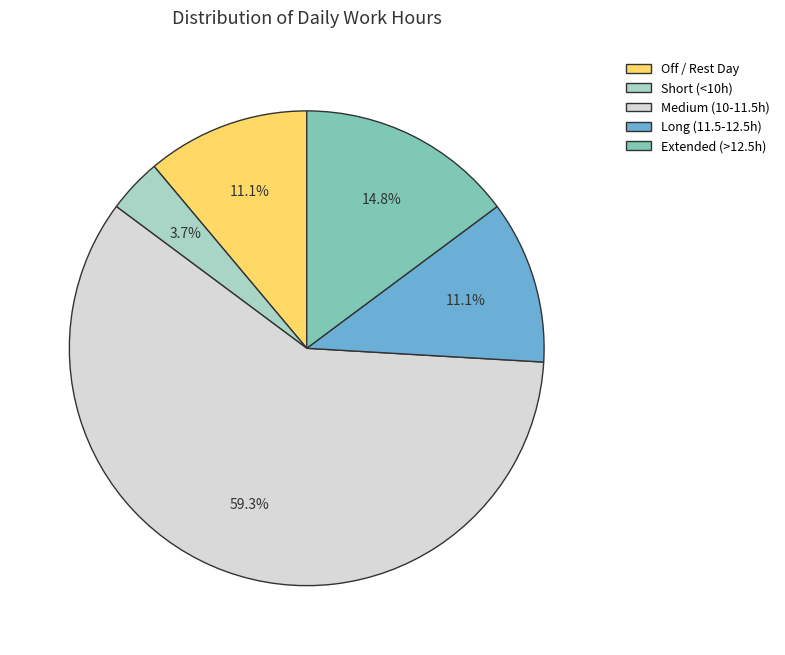

Is the sum of Extended (>12.5h) and Medium (10-11.5h) greater than half?

Yes